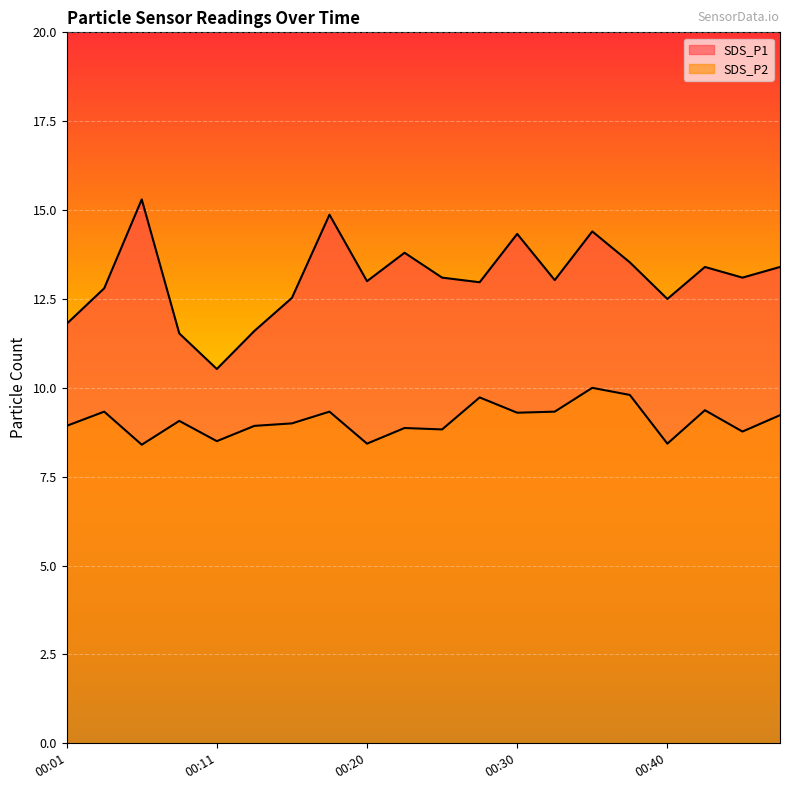

Is it true that SDS_P2 equals 12.4 at 00:45?

False